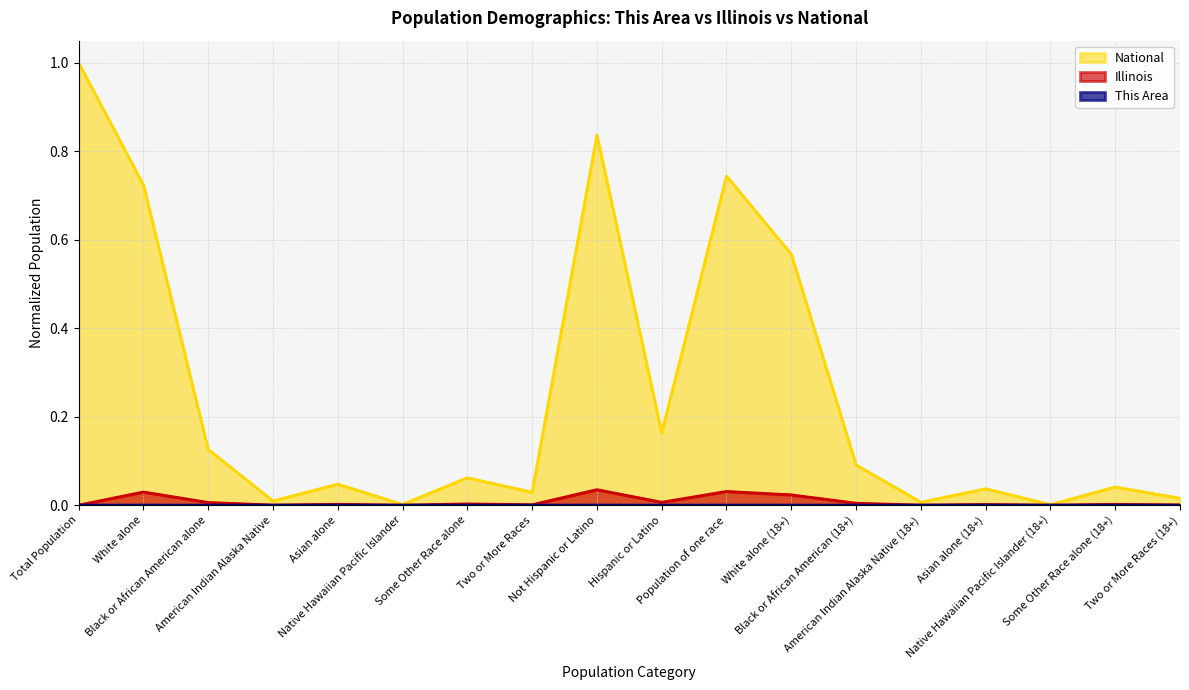

Reading right to left, what are all the values shown in this chart?

This Area: 0.0	0.0	0.0	0.0	0.0	0.0	0.0	0.0	0.0	0.0	0.0	0.0	0.0	0.0	0.0	0.0	0.0	0.0
Illinois: 0.0	0.0	0.0	0.0	0.0	0.0	0.0	0.0	0.0	0.0	0.0	0.0	0.0	0.0	0.0	0.0	0.0	0.0
National: 0.0	0.0	0.0	0.0	0.0	0.1	0.6	0.7	0.2	0.8	0.0	0.1	0.0	0.0	0.0	0.1	0.7	1.0